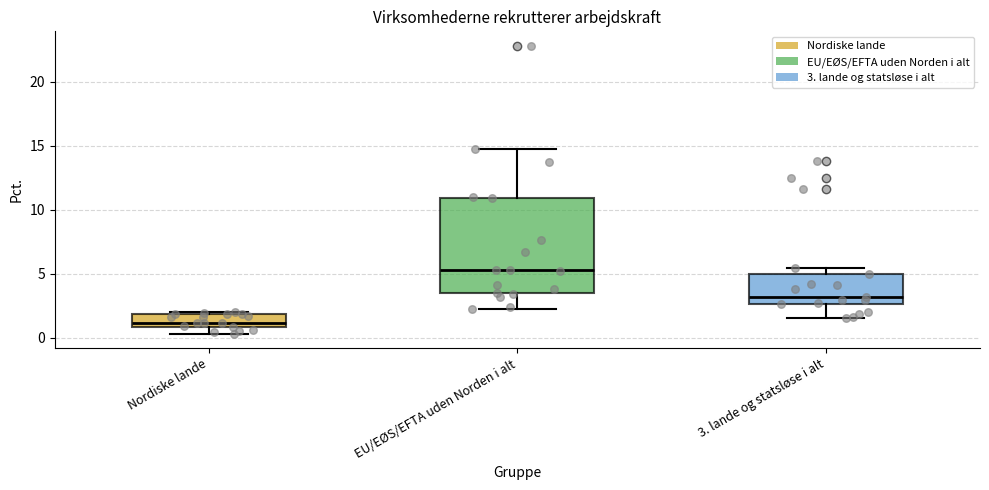

Which box has the highest median line?

EU/EØS/EFTA uden Norden i alt